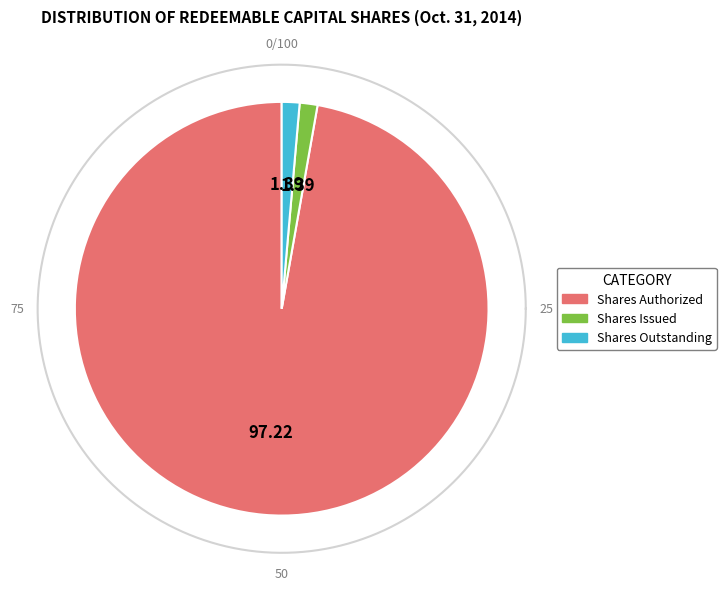

Which slice is the largest?

Shares Authorized